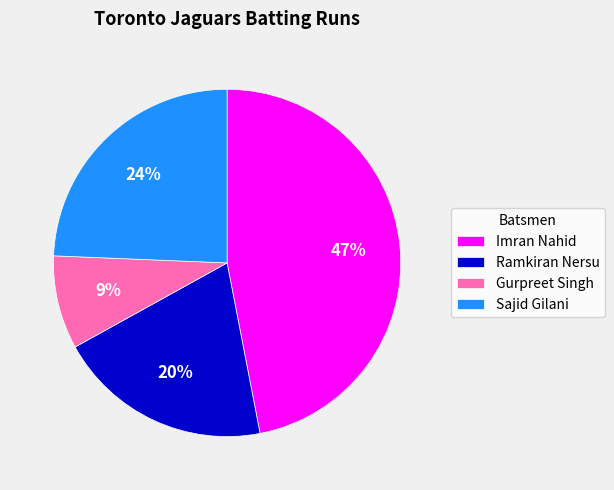

Rank the categories by value from highest to lowest.

Imran Nahid, Sajid Gilani, Ramkiran Nersu, Gurpreet Singh